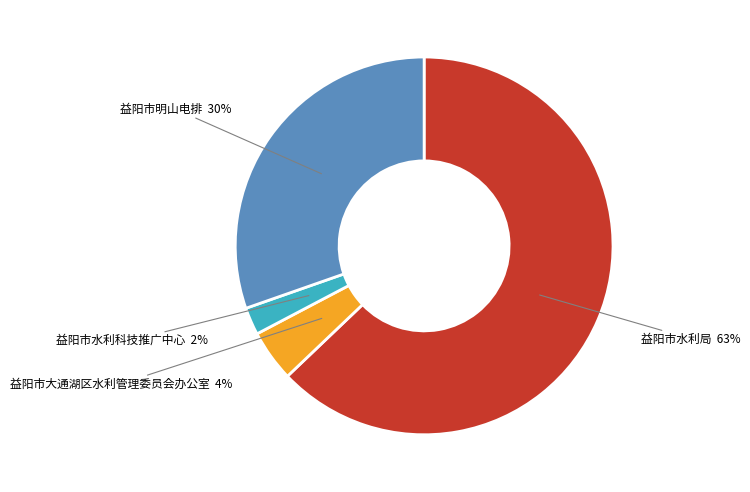

To the nearest percent, what is the average slice percentage?

25%